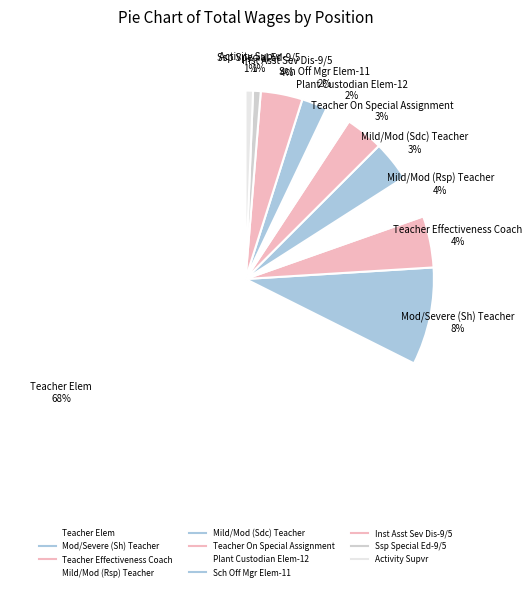

Which category accounts for the majority?

Teacher Elem